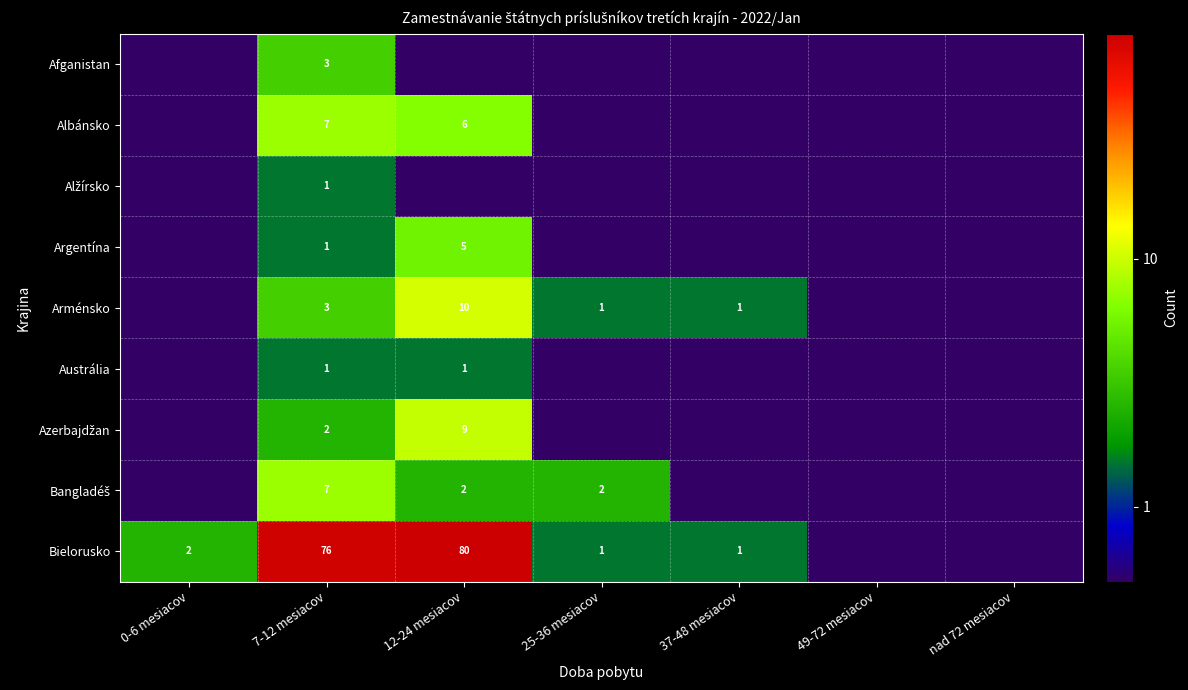

The Austrália series shows 1.0 at 12-24 mesiacov. True or false?

True